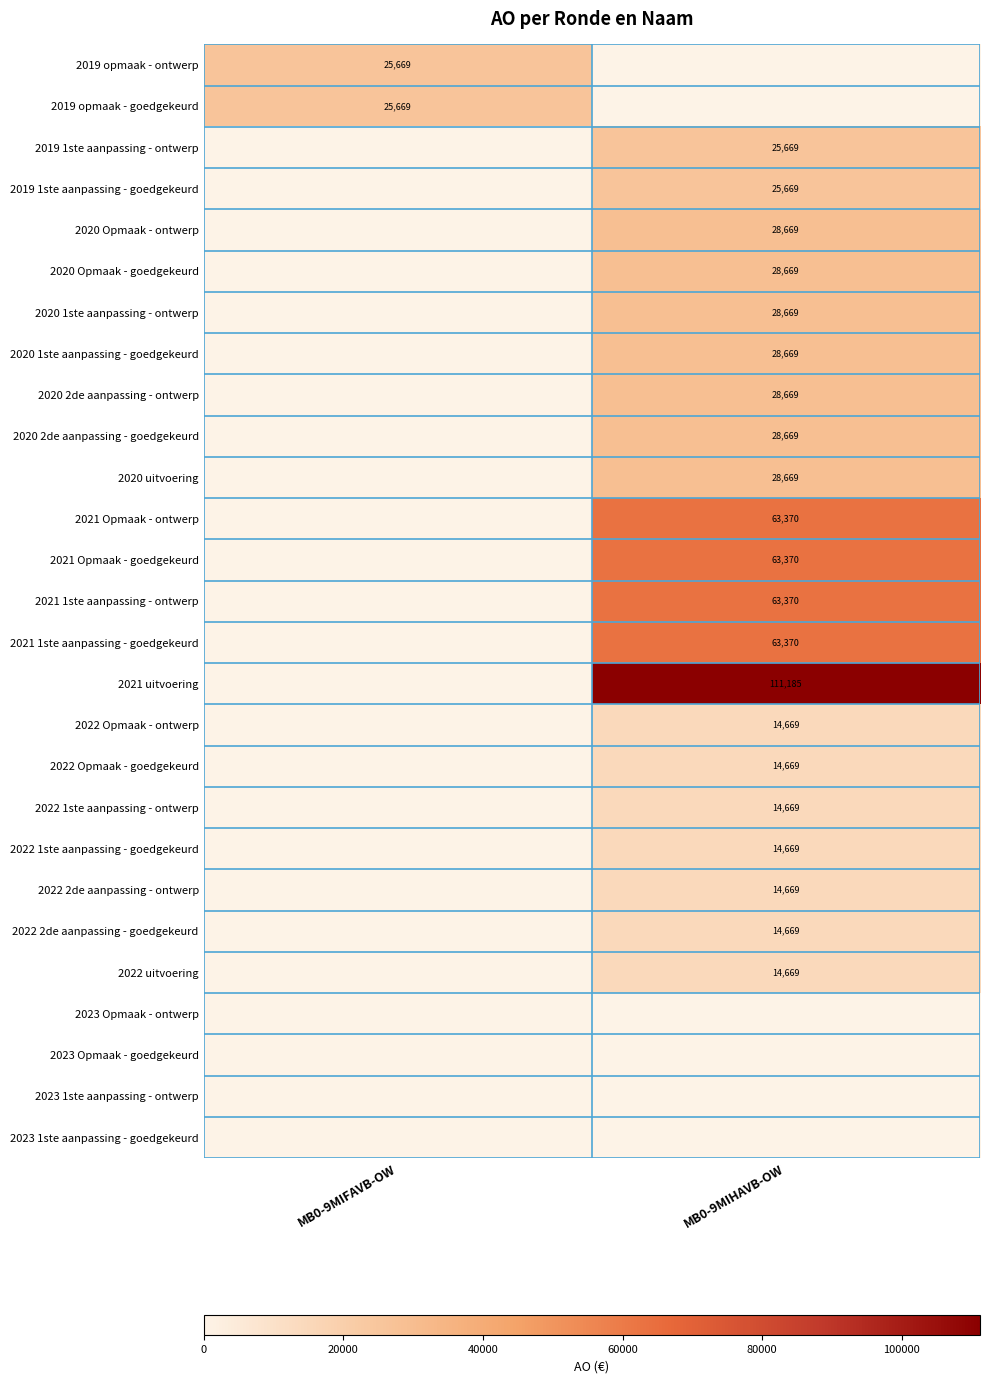

Count the number of data series in this chart.

27